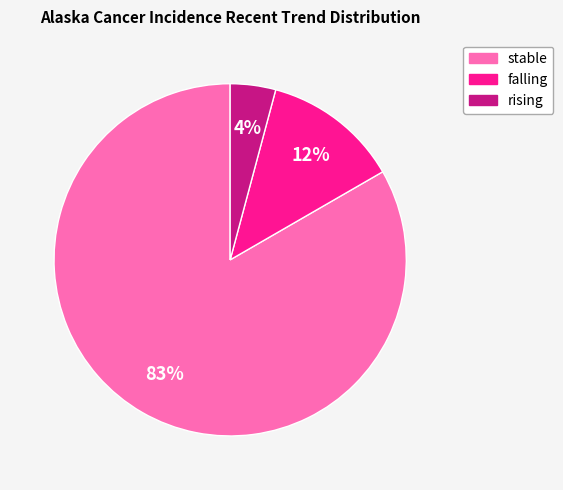

Count the number of slices in the pie.

3